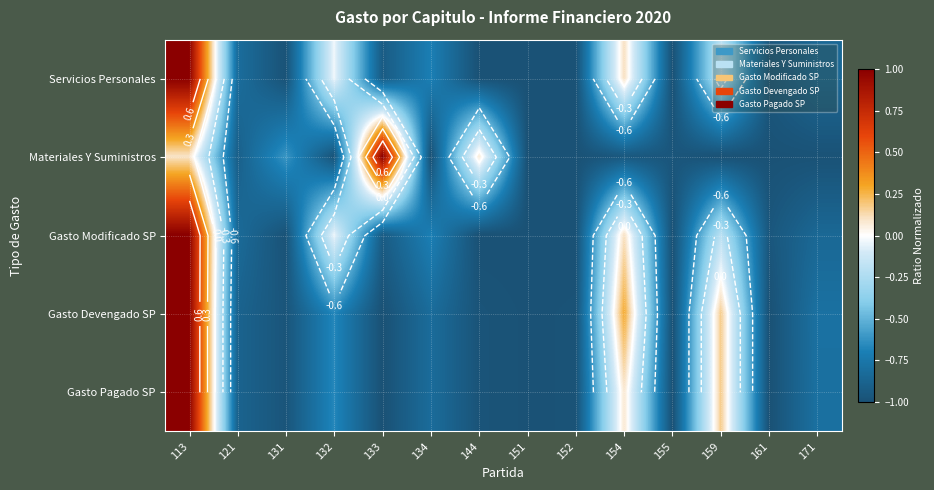

Which series changed the most between 134 and 144?

Materiales Y Suministros